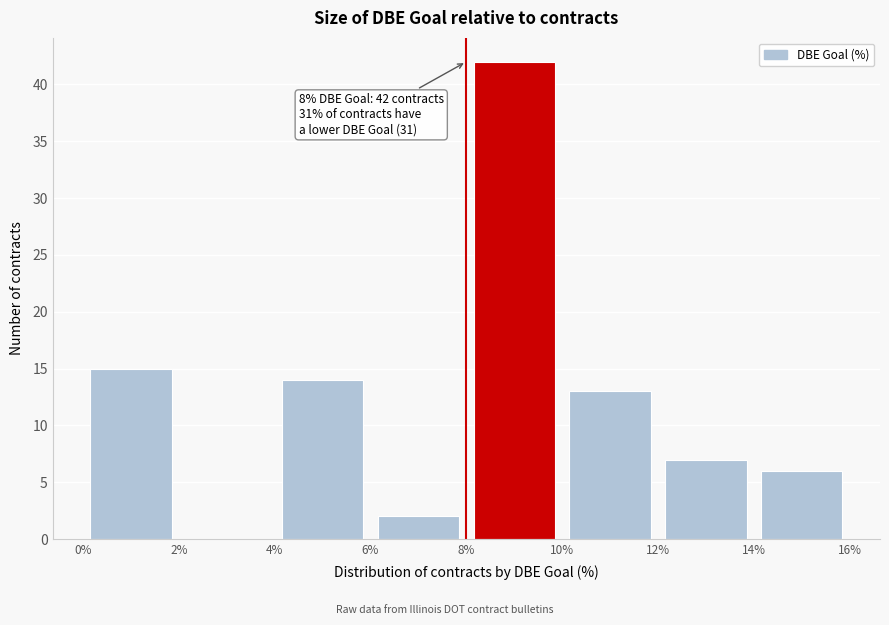

Over which range of the x-axis is the bar tallest?

8% to 10%